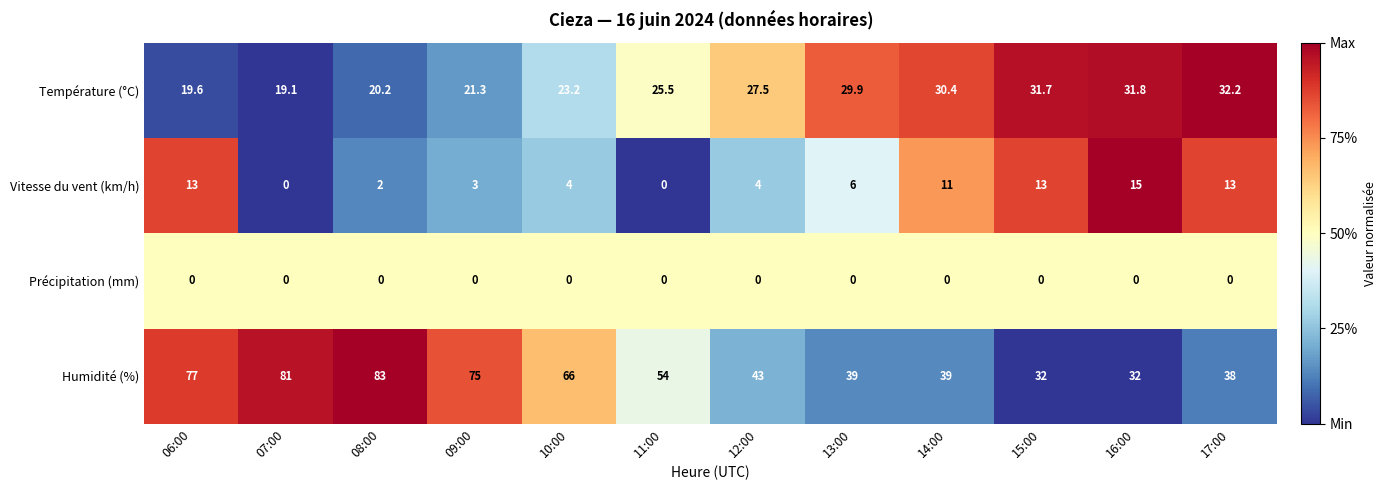

What is the sum of the Température (°C) values at 07:00 and 06:00?

38.7